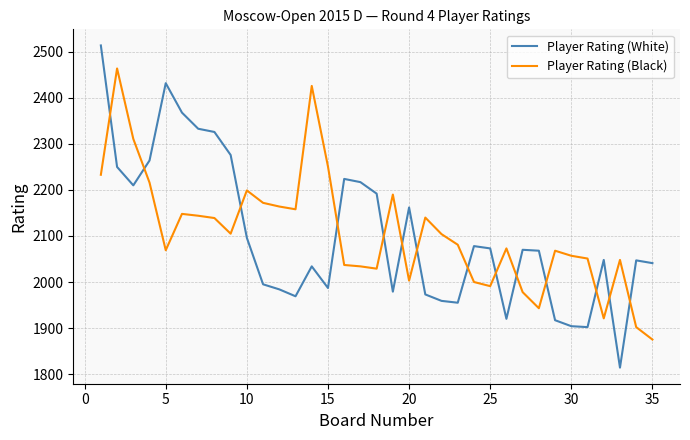

True or false: Player Rating (White) and Player Rating (Black) intersect in this chart.

True